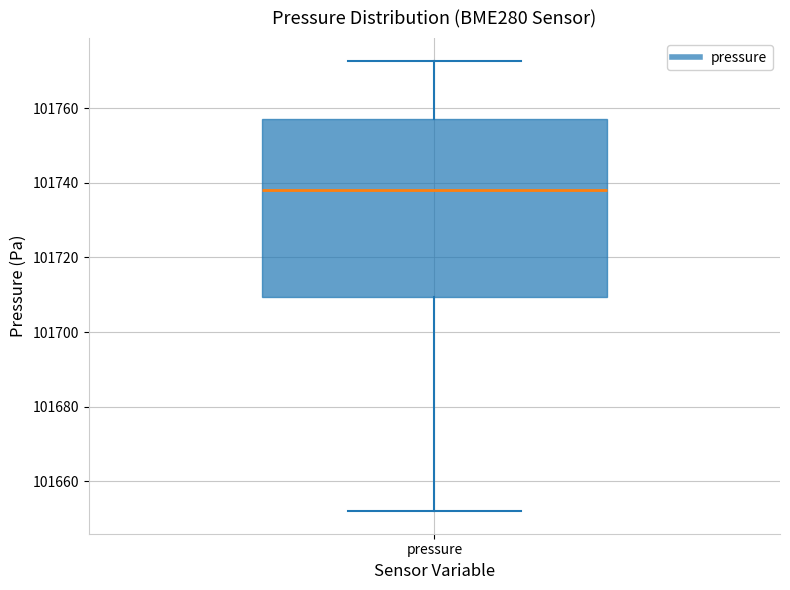

Where does the upper whisker of the box for pressure end on the y-axis? The values are not printed on the chart, so give them approximately, as read against the axis.

101772